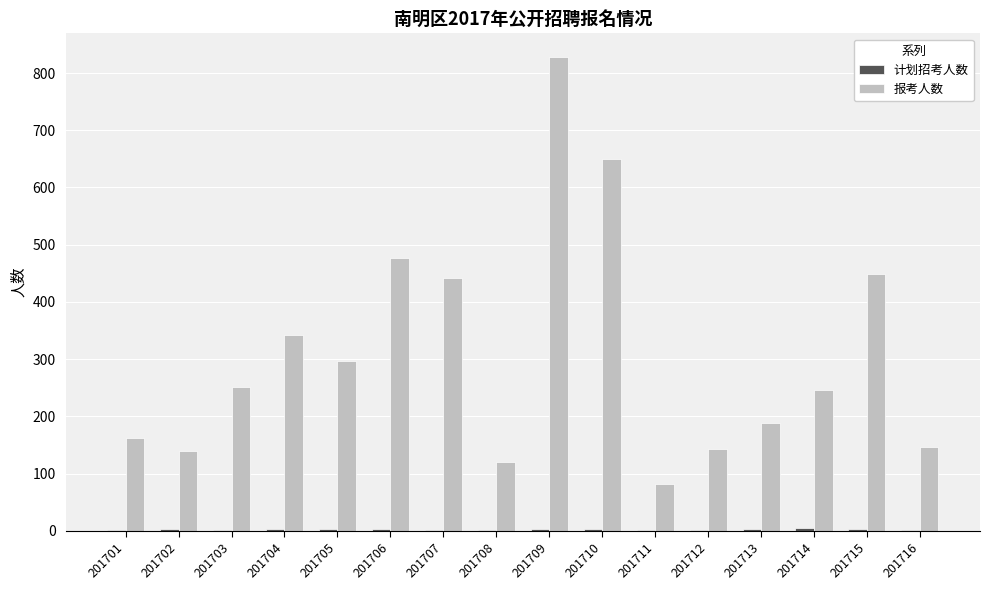

The value of 报考人数 at 201716 is 147. True or false?

True